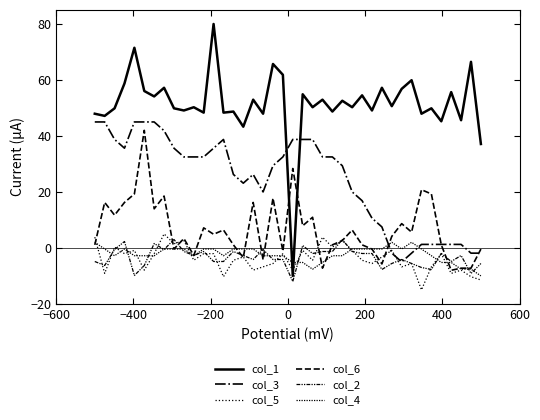

Does the chart display data point markers on the line(s)?

No